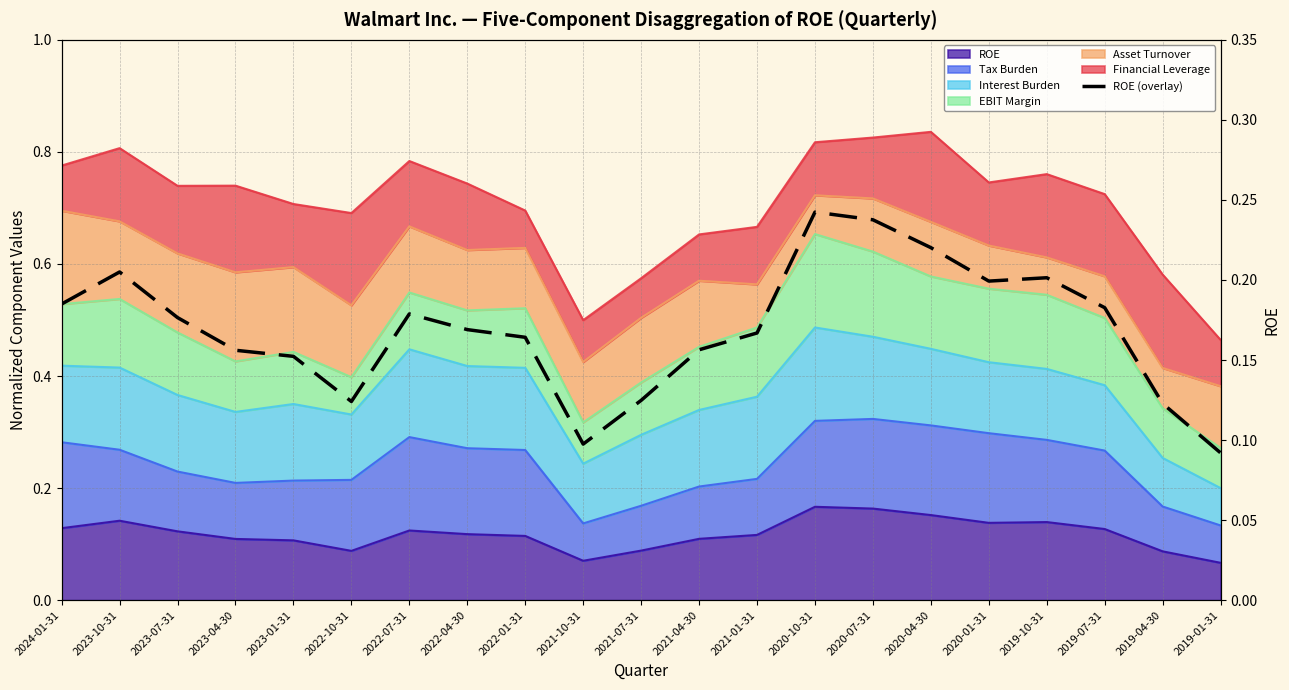

Where is the first local maximum?

2023-10-31